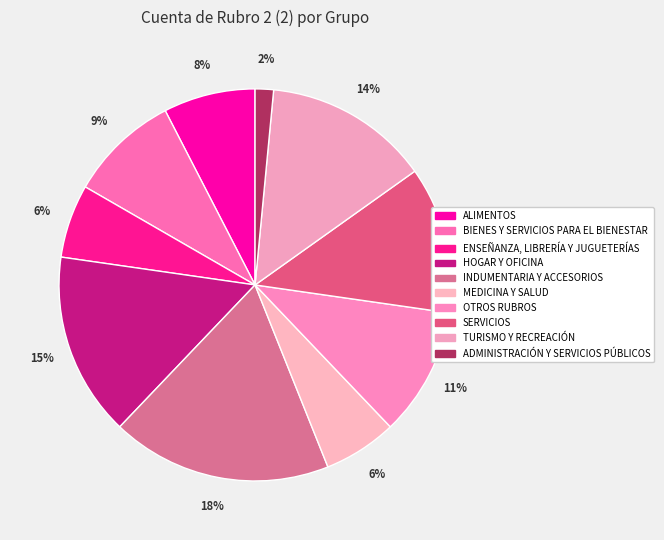

What is the smallest slice in the pie chart?

ADMINISTRACIÓN Y SERVICIOS PÚBLICOS